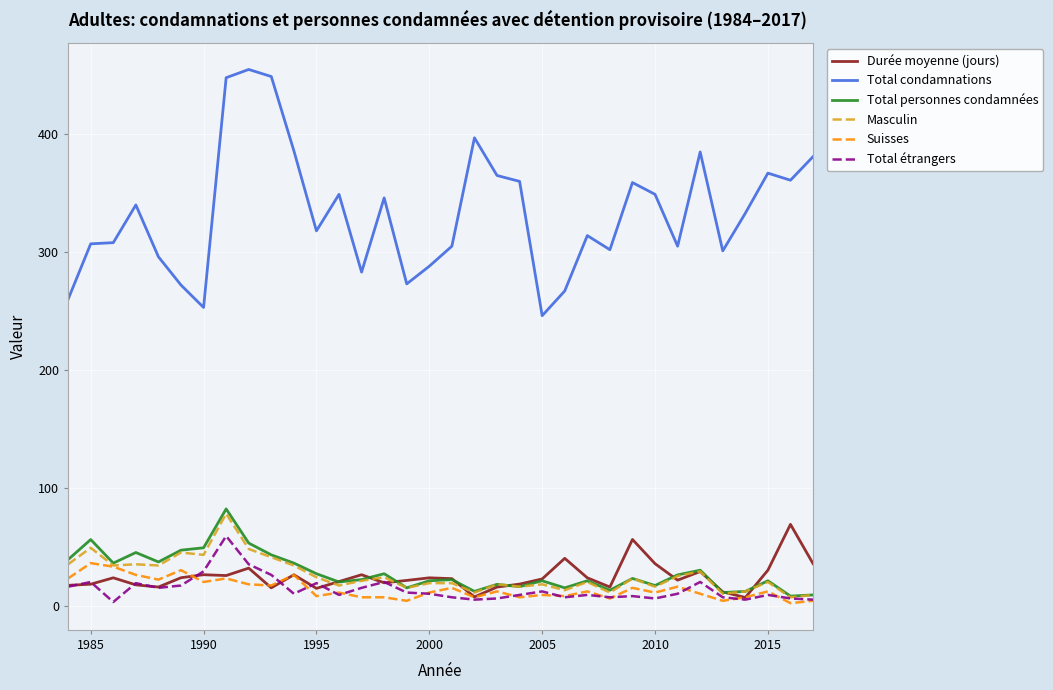

What is the difference between the second highest and second lowest values in the Suisses series?

29.0